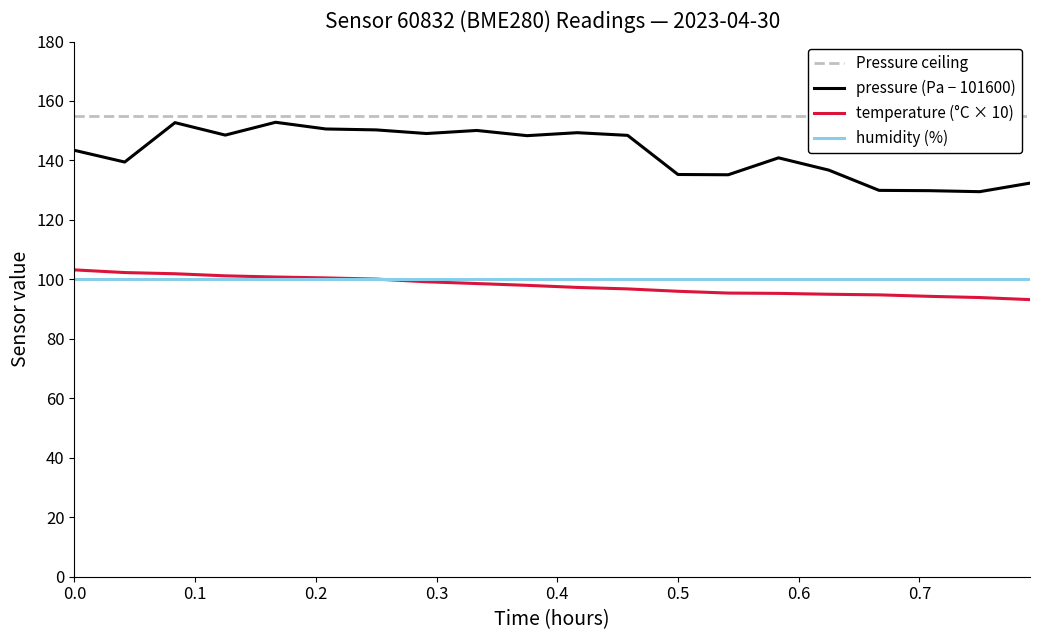

What is the highest value of the humidity (%) series?

100.0